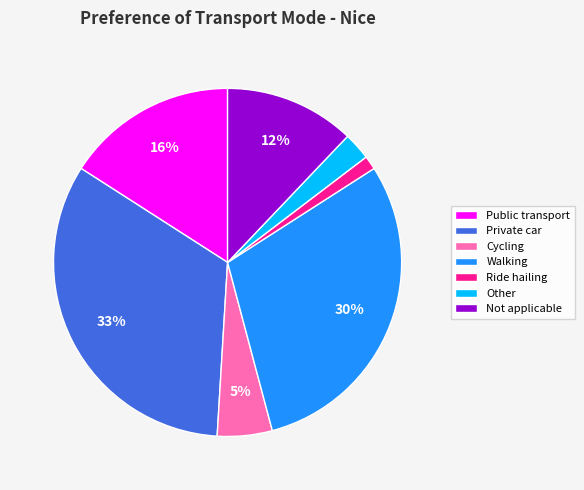

What percentage is the Ride hailing slice, to the nearest percent?

1%